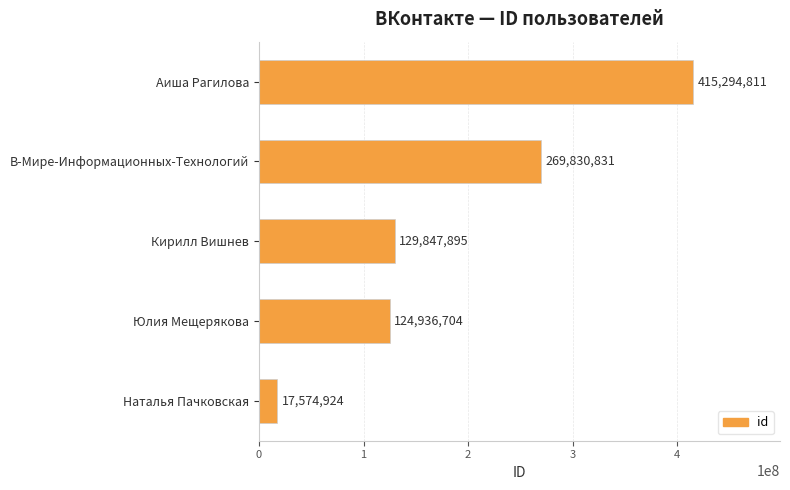

What is the ratio of the value at Кирилл Вишнев to the value at Юлия Мещерякова?

1.0